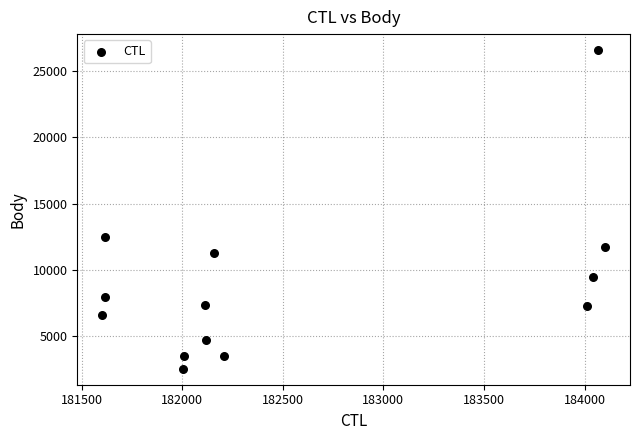

What Y value in the scatter plot is closest to 14558?

12466